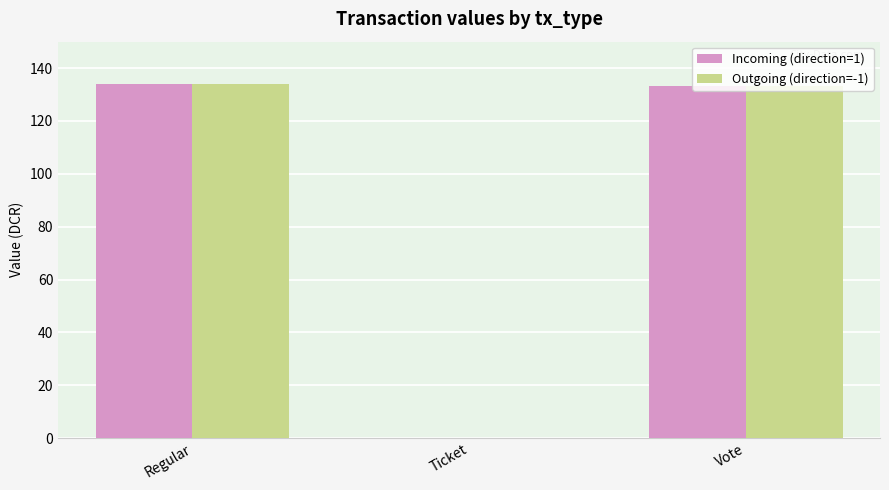

Is it true that Outgoing (direction=-1) equals 134.1 at Regular?

True